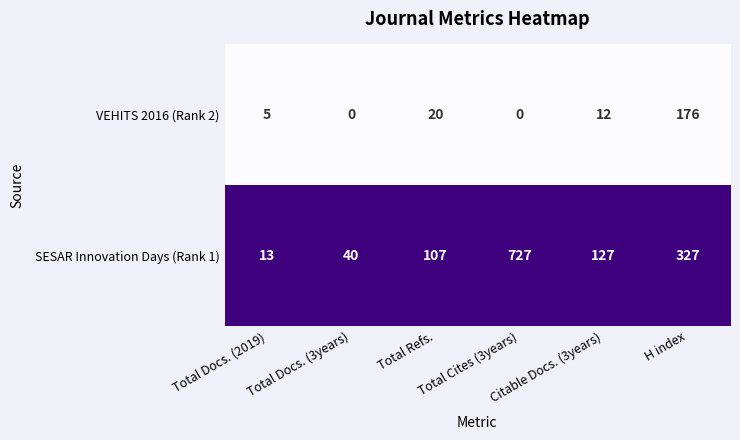

Which series has the widest spread of values?

SESAR Innovation Days (Rank 1)